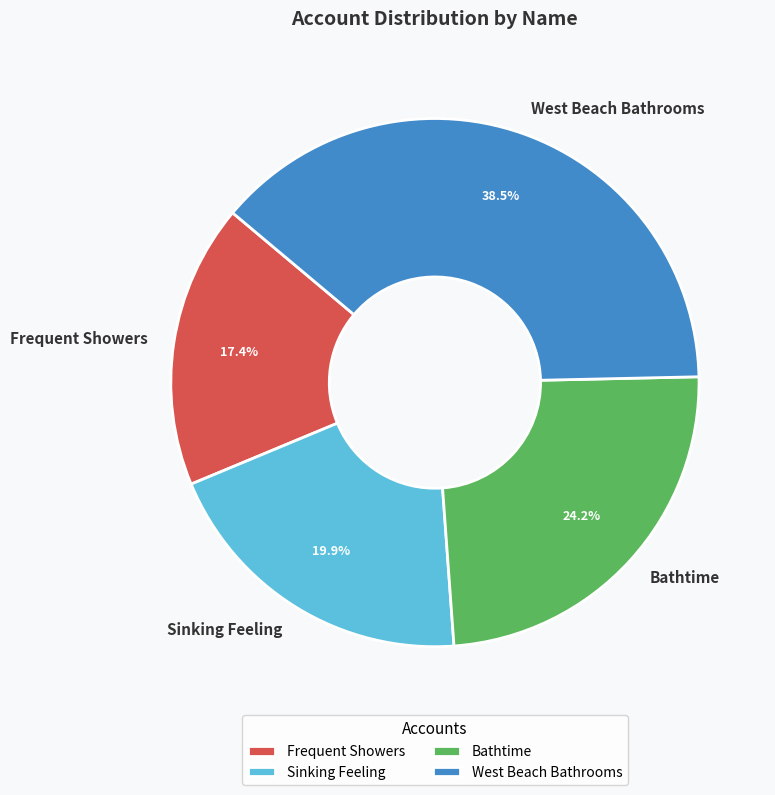

Is it true that West Beach Bathrooms is 31% of the pie?

False